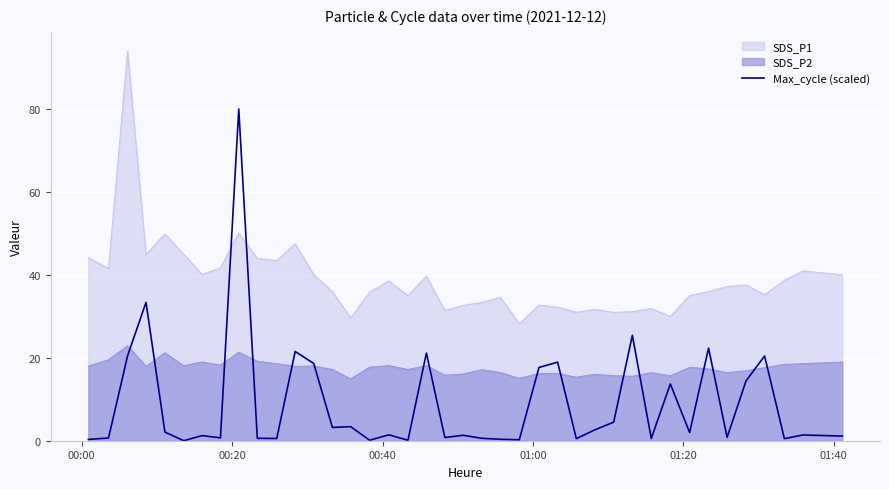

What is the maximum value shown in the chart?

93.9